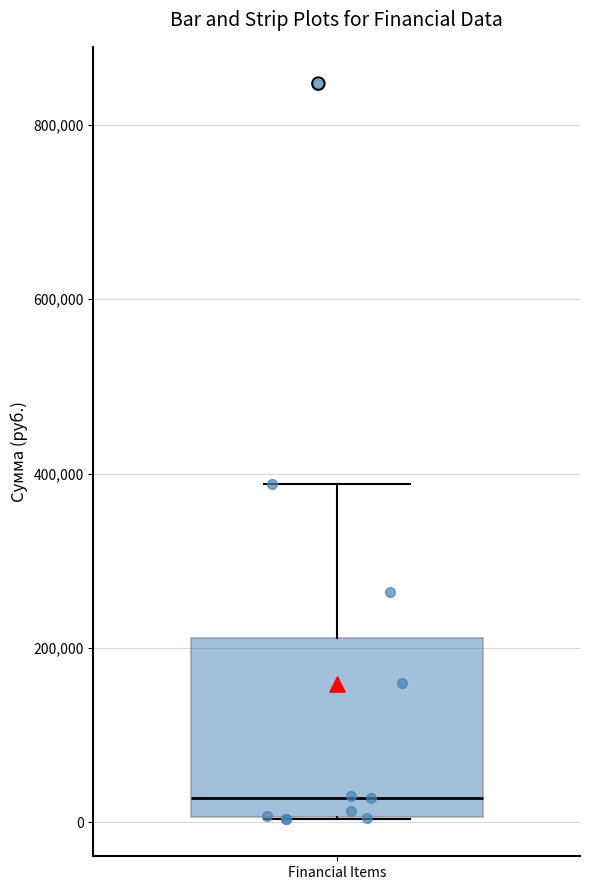

Where is the lower edge of the box for Financial Items on the y-axis? The values are not printed on the chart, so give them approximately, as read against the axis.

0